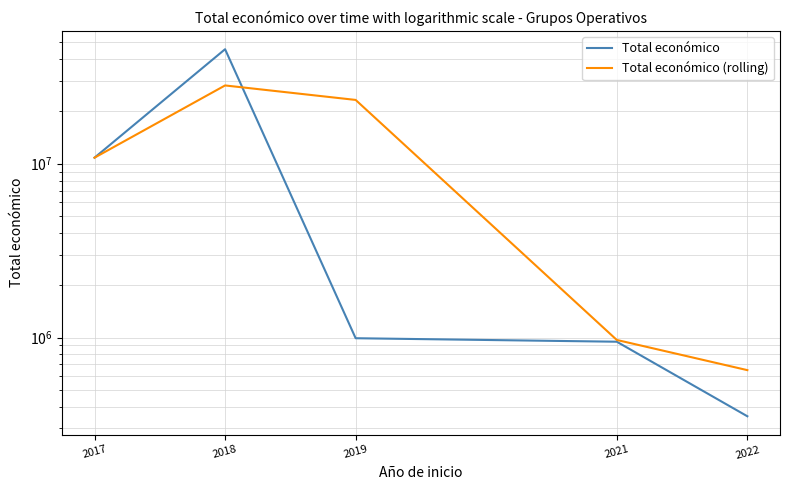

What is the total value across all series at 2018?

73713814.5